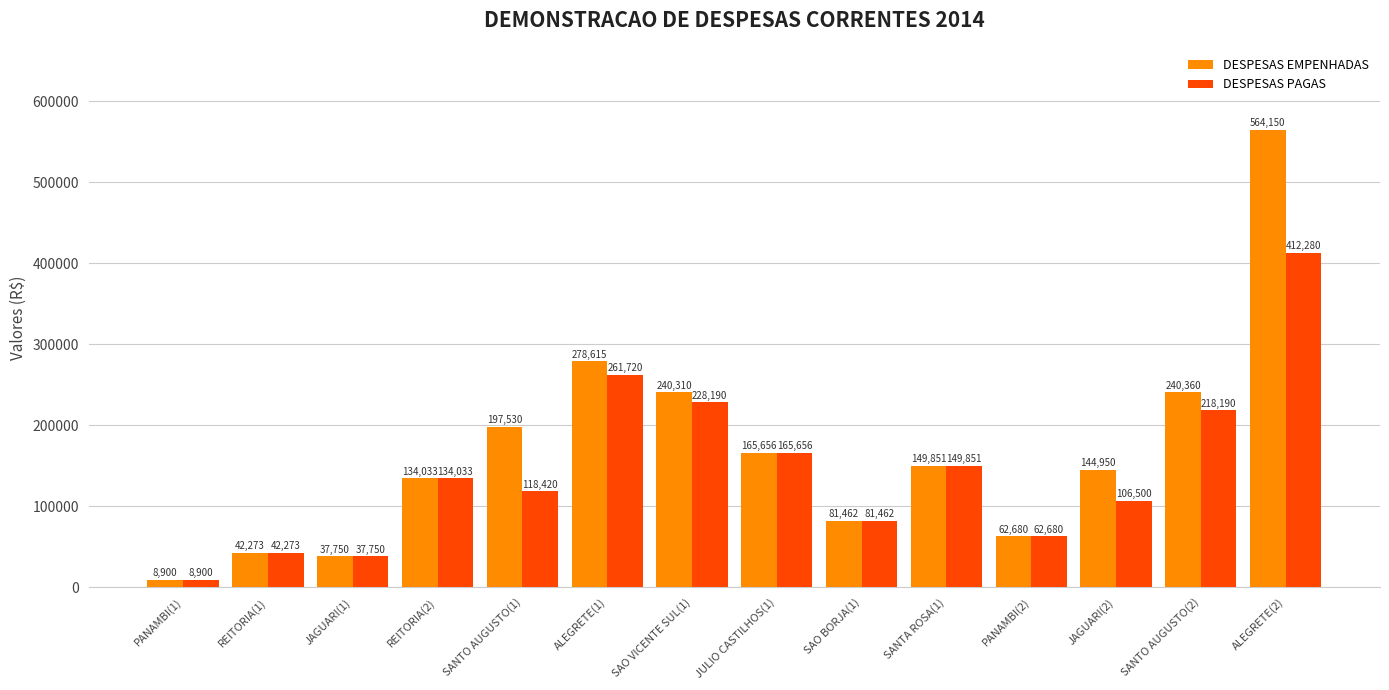

The DESPESAS EMPENHADAS series shows 20851.2 at REITORIA(1). True or false?

False